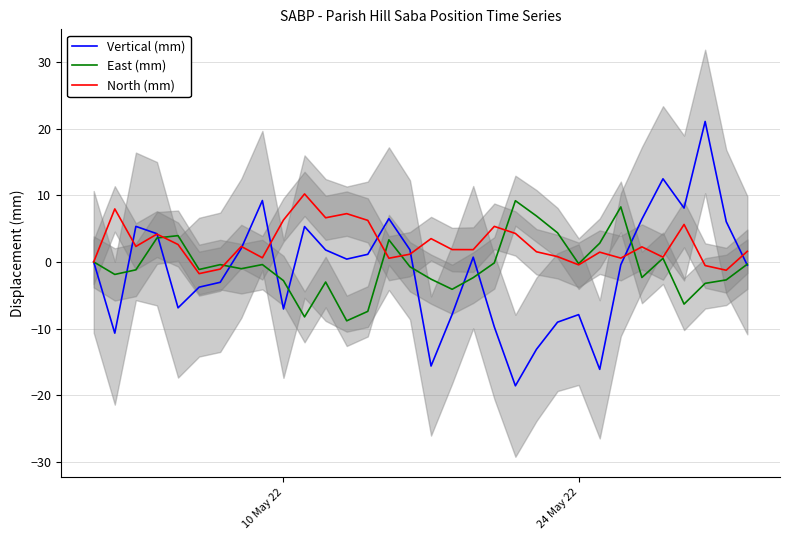

Is the value of East (mm) at 24 May 22 greater than the value of Vertical (mm) at 10 May 22?

Yes